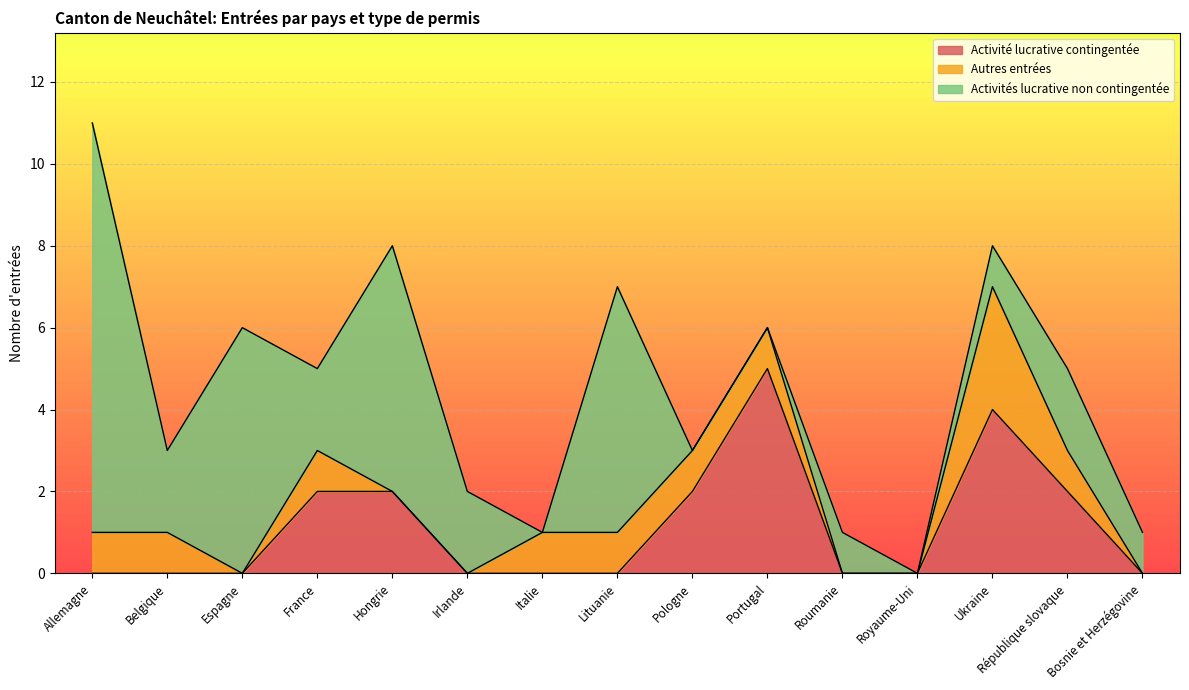

Does the chart display data point markers on the line(s)?

No